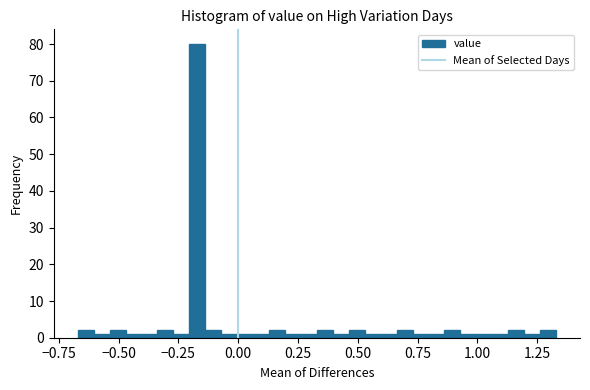

Read against the x-axis, roughly where is the centre of the tallest bar?

-0.15